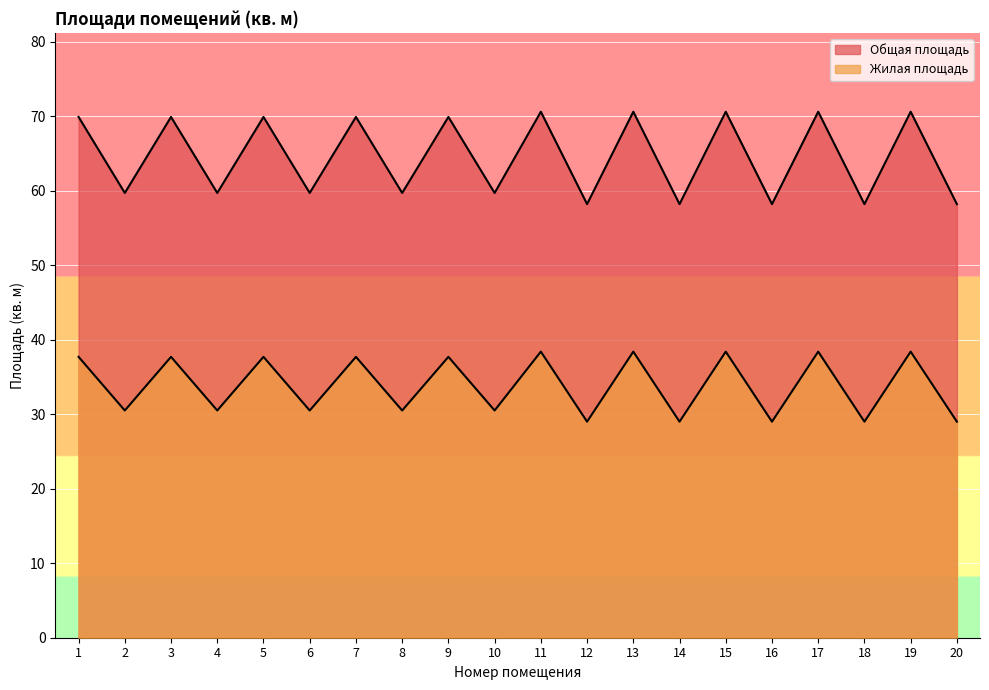

At 16, list the series in order from largest to smallest.

Общая площадь, Жилая площадь